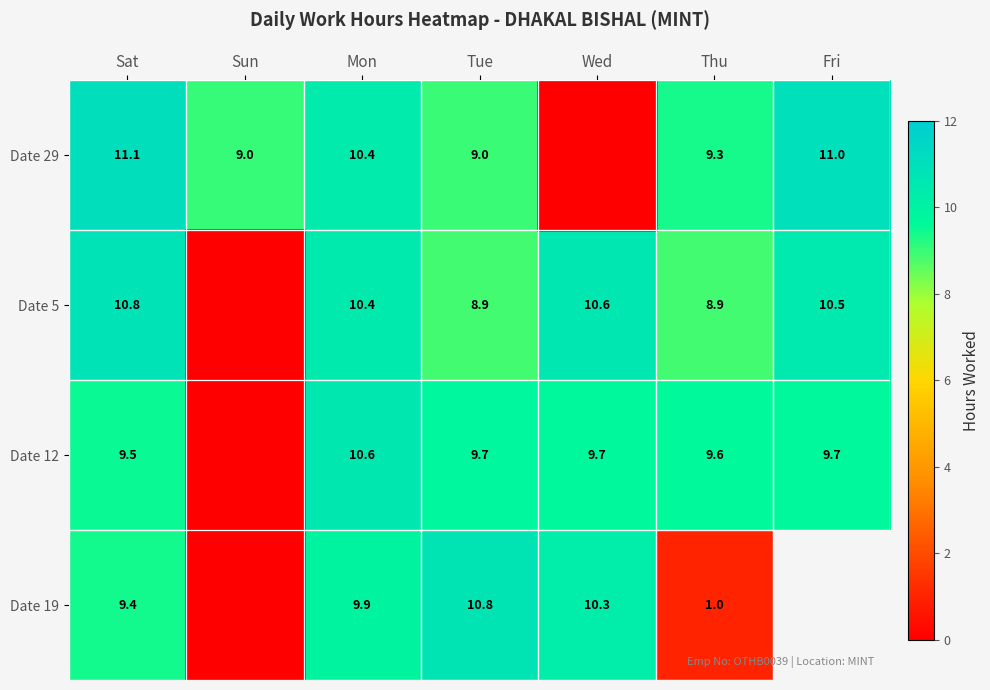

Rank the series by their maximum value, from highest to lowest.

Date 29, Date 5, Date 19, Date 12